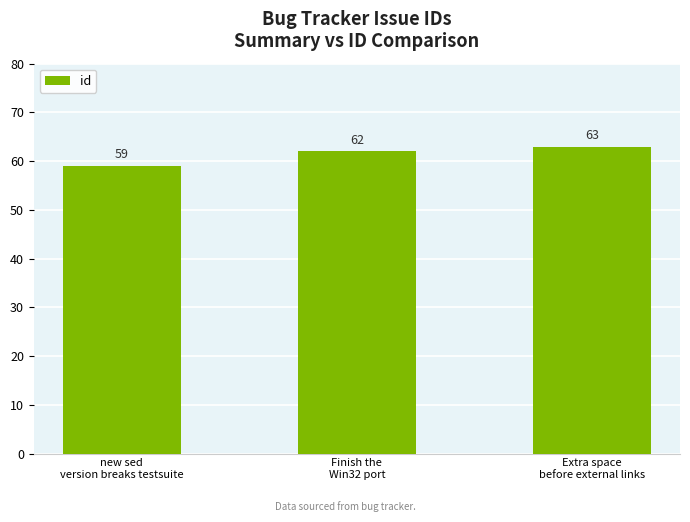

Count the number of categories in the chart.

3